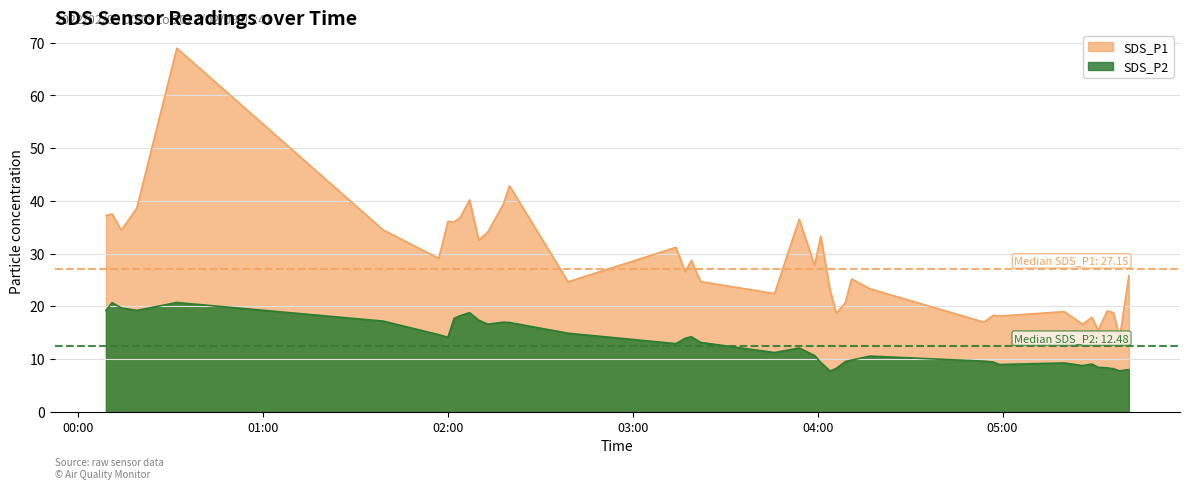

Which series has the largest total across all categories?

SDS_P1